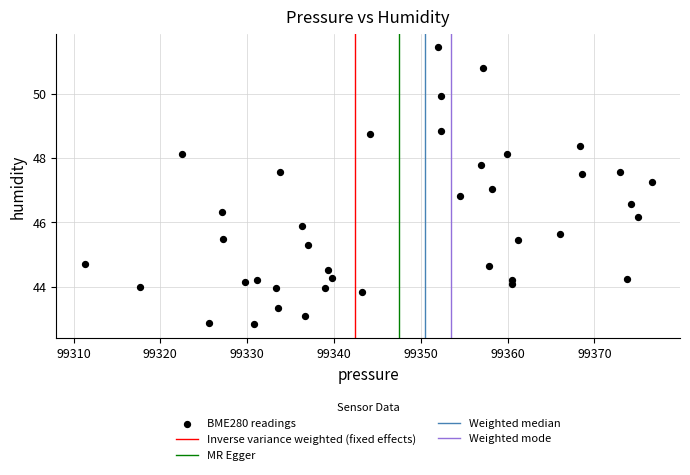

What is the range of Y values (max minus min)?

8.6